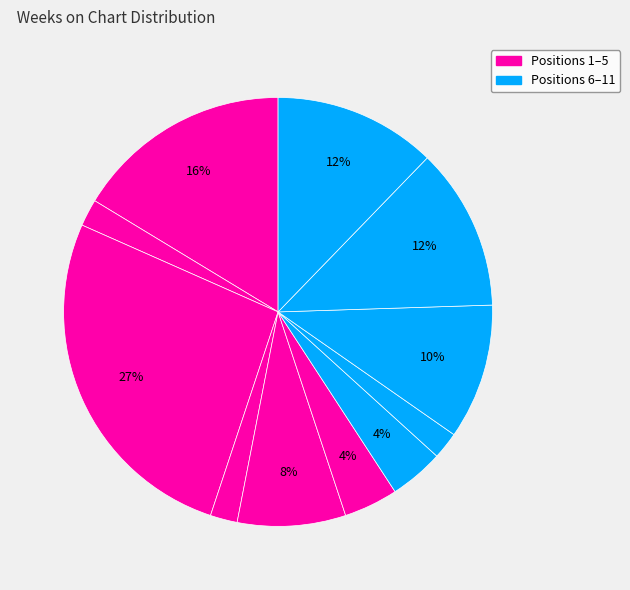

How many segments does this pie chart have?

11